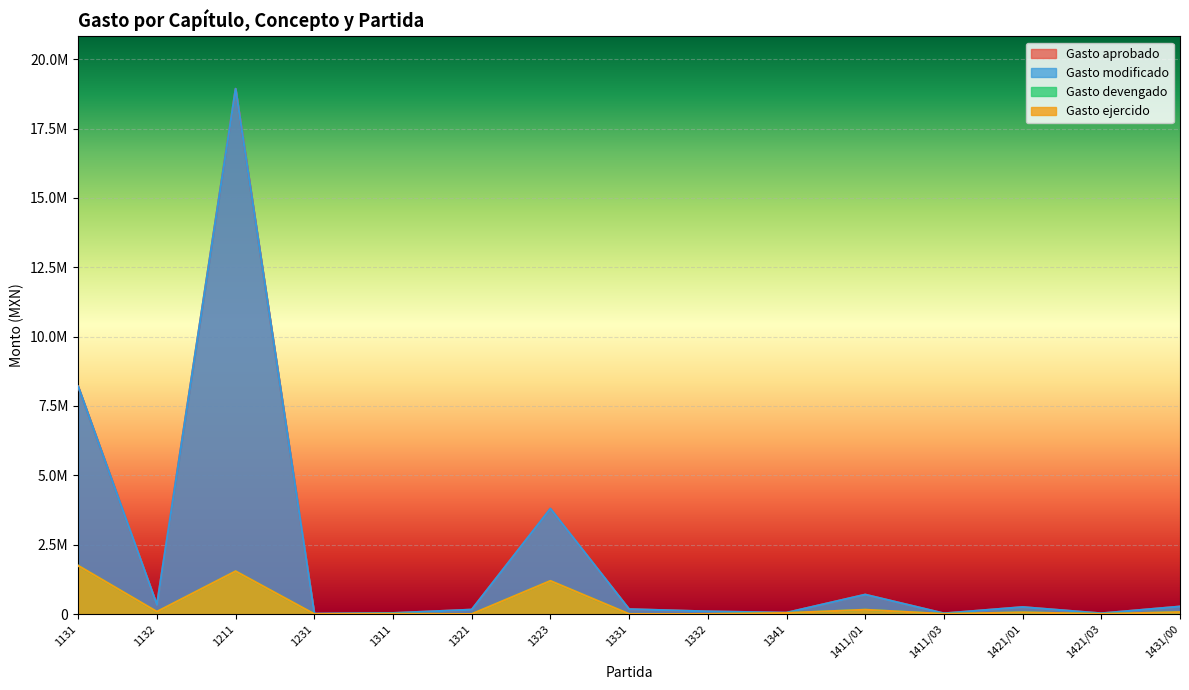

True or false: Gasto devengado has a value of 65456.1 at 1341.

False